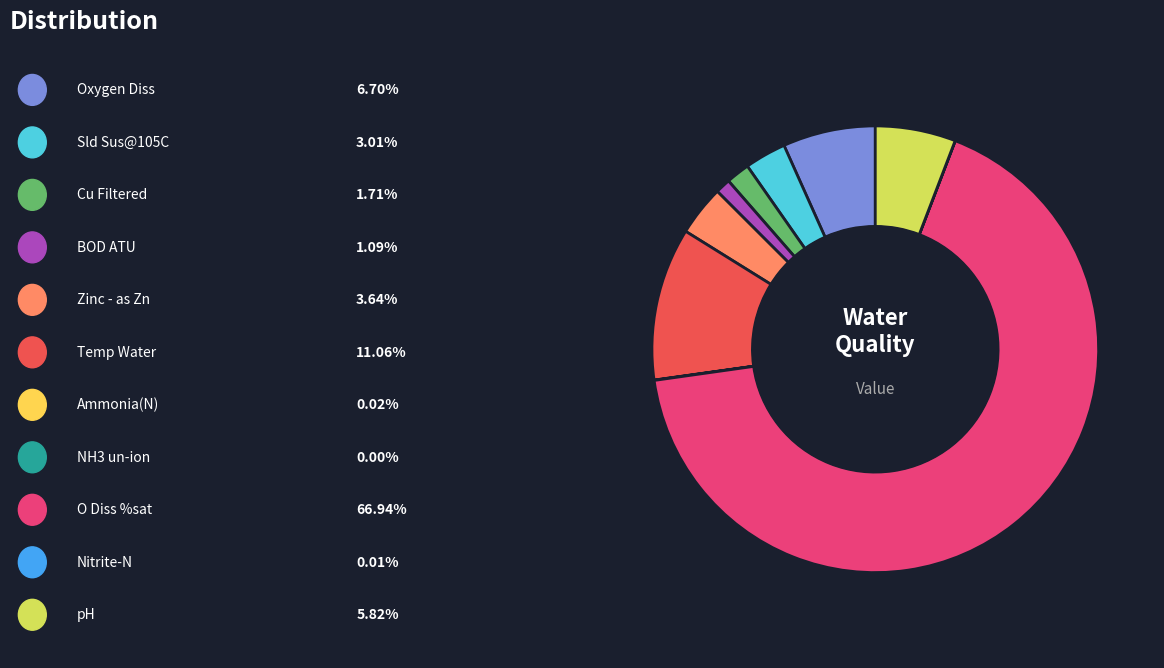

What is the smallest slice in the pie chart?

NH3 un-ion